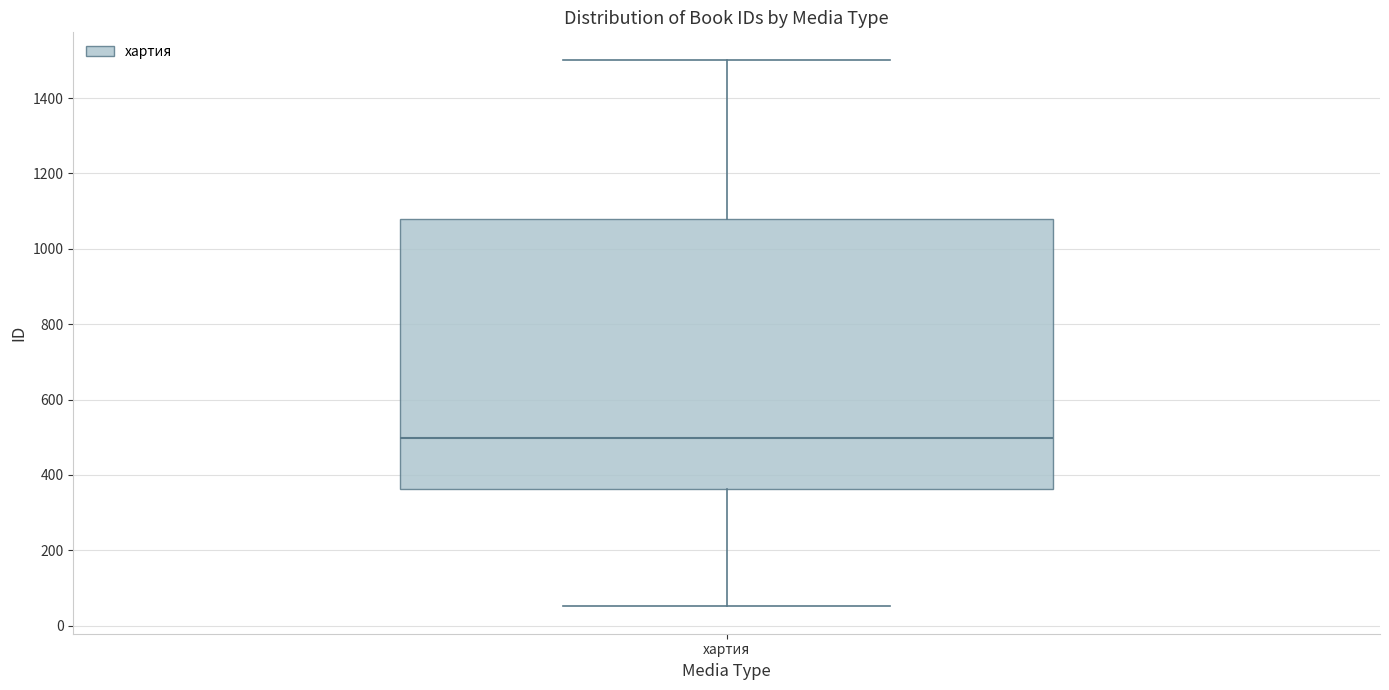

Read this box plot against the y-axis: the position of the median line, the range covered by the box, and the ends of both whiskers. The values are not printed on the chart, so give them approximately, as read against the axis.

median 500, box 360 to 1080, whiskers 60 to 1500